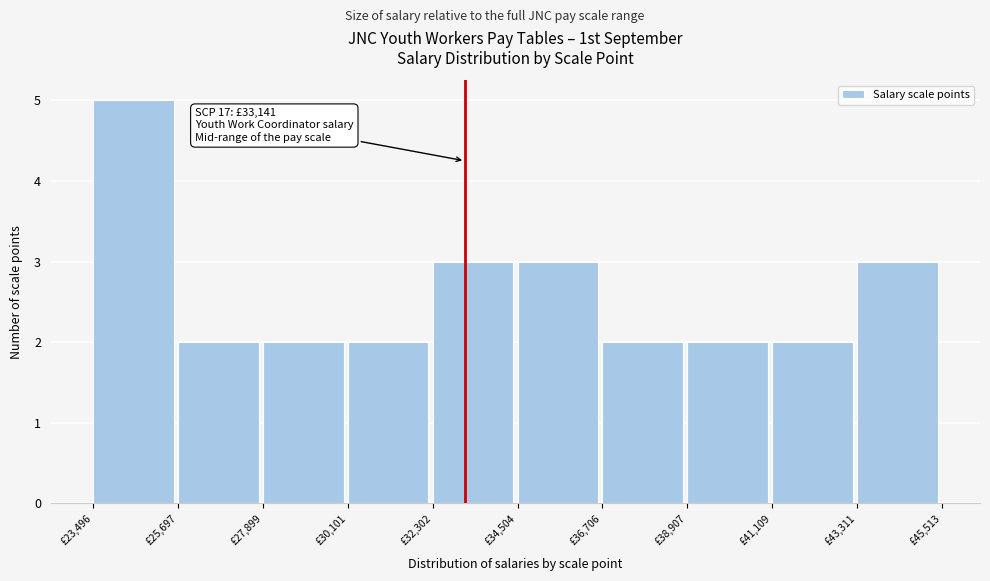

Over which range of the x-axis is the bar tallest?

23500 to 25500